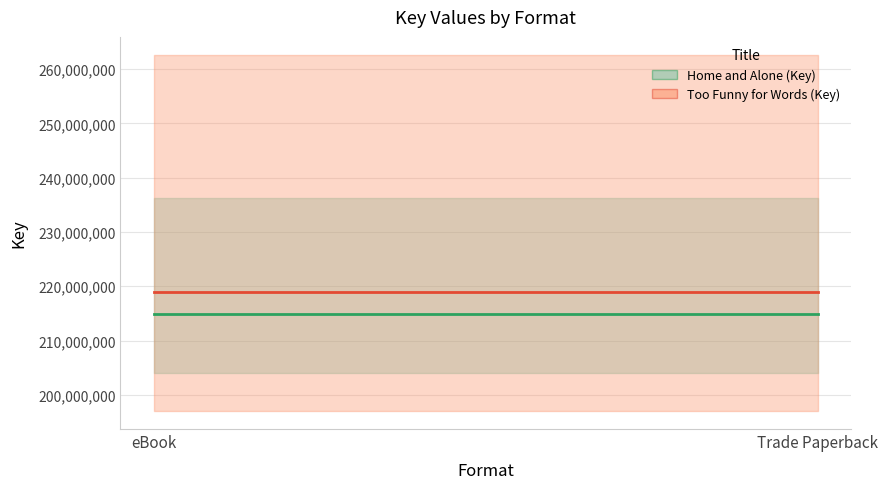

What is the approximate value of Too Funny for Words (Key) (midline) at Trade Paperback?

218879657